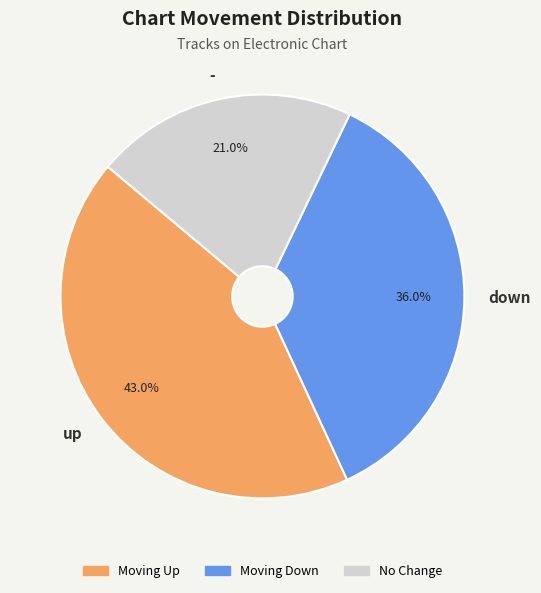

What is the ratio of the value at - to the value at down?

0.6